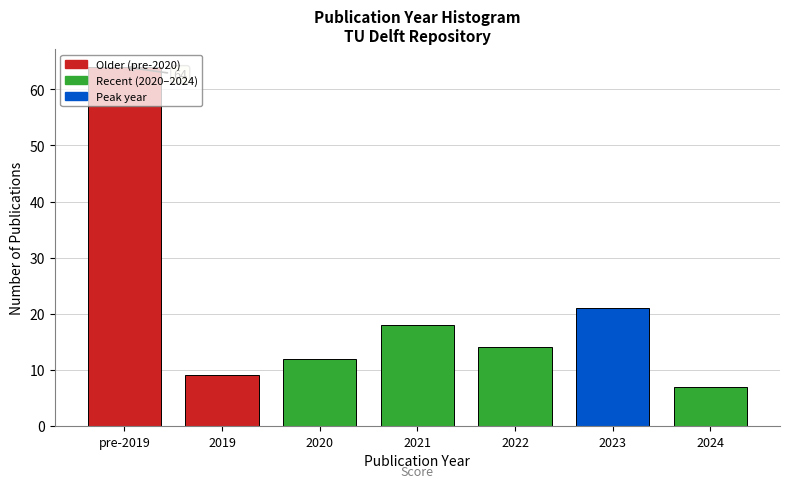

What is the value of the 5th bar from the left?

14